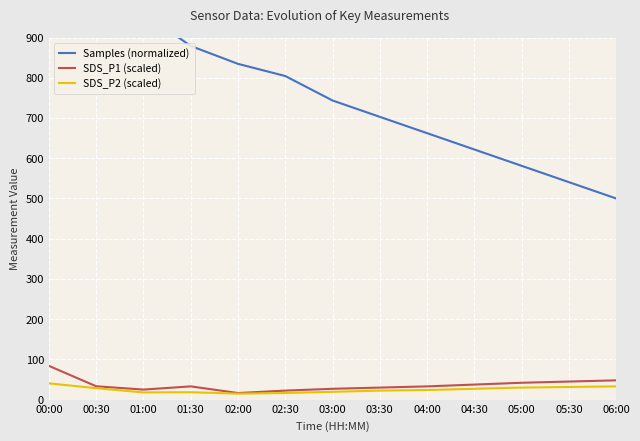

True or false: SDS_P2 (scaled) and SDS_P1 (scaled) intersect in this chart.

False